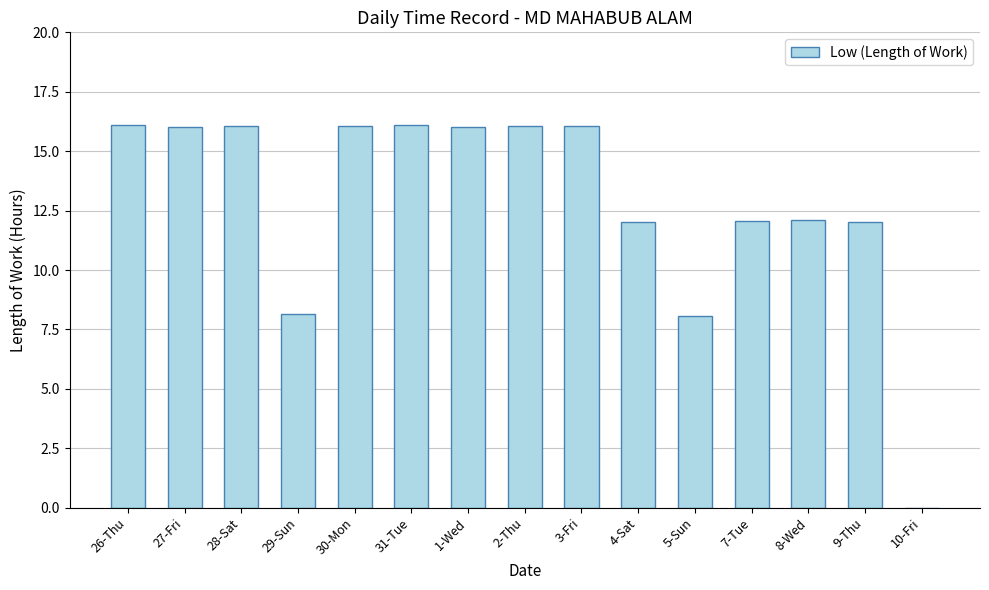

Are the bars grouped side by side (vs. stacked)?

No